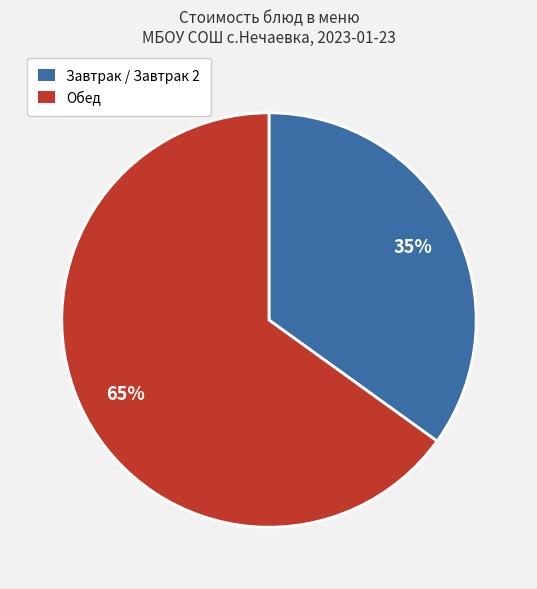

Count the number of slices in the pie.

2